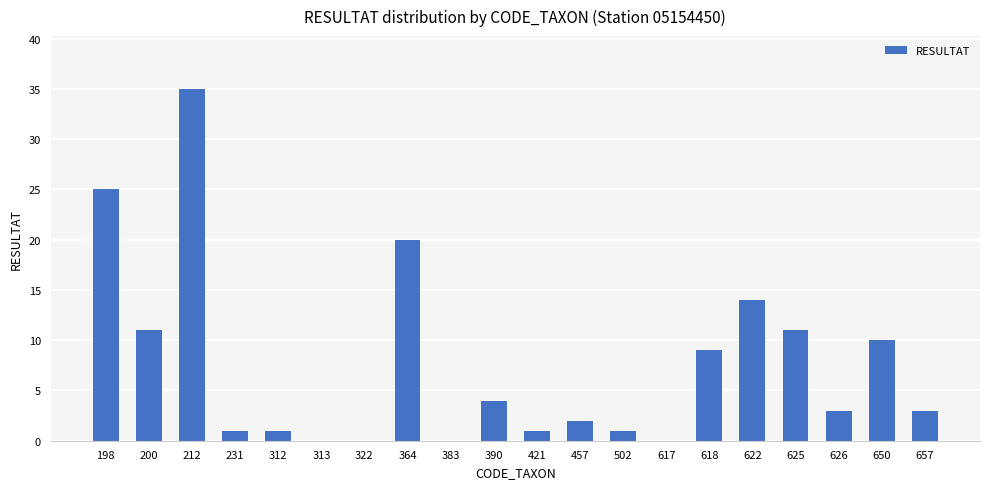

What is the greatest value displayed?

35